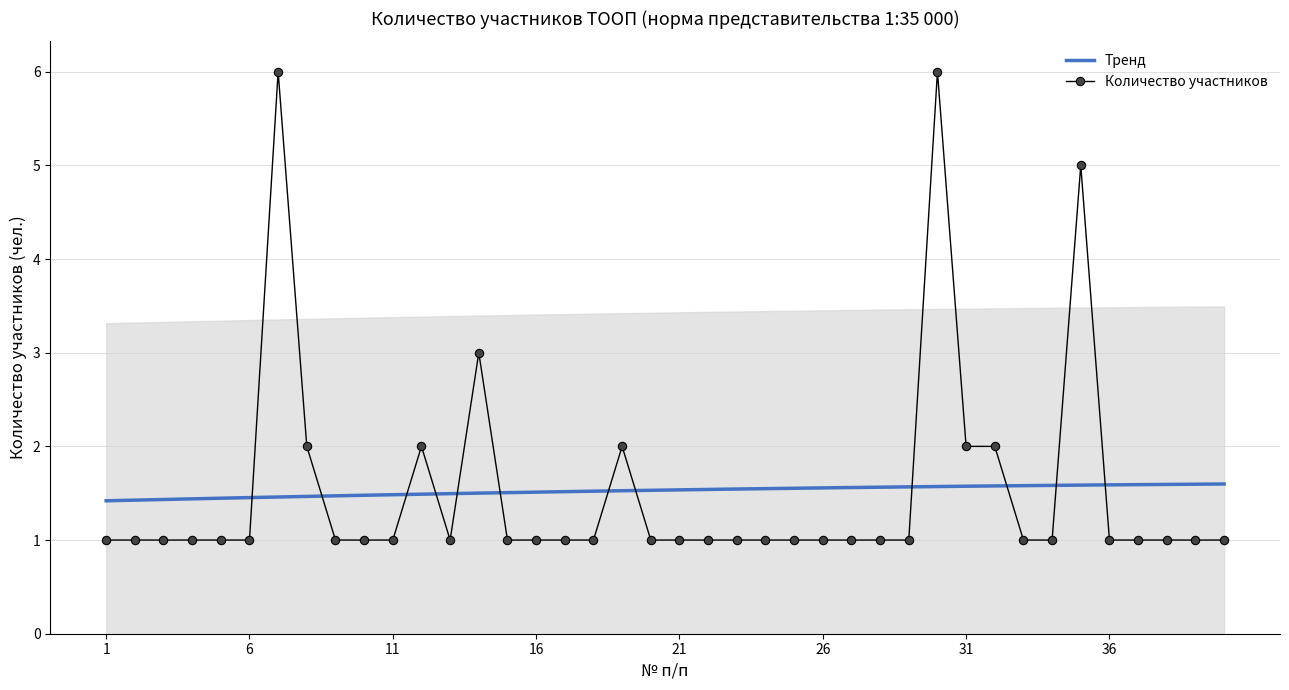

Reading left to right, transcribe all the data shown in this chart.

1=1	2=1	3=1	4=1	5=1	6=1	7=6	8=2	9=1	10=1	11=1	12=2	13=1	14=3	15=1	16=1	17=1	18=1	19=2	20=1	21=1	22=1	23=1	24=1	25=1	26=1	27=1	28=1	29=1	30=6	31=2	32=2	33=1	34=1	35=5	36=1	37=1	38=1	39=1	40=1